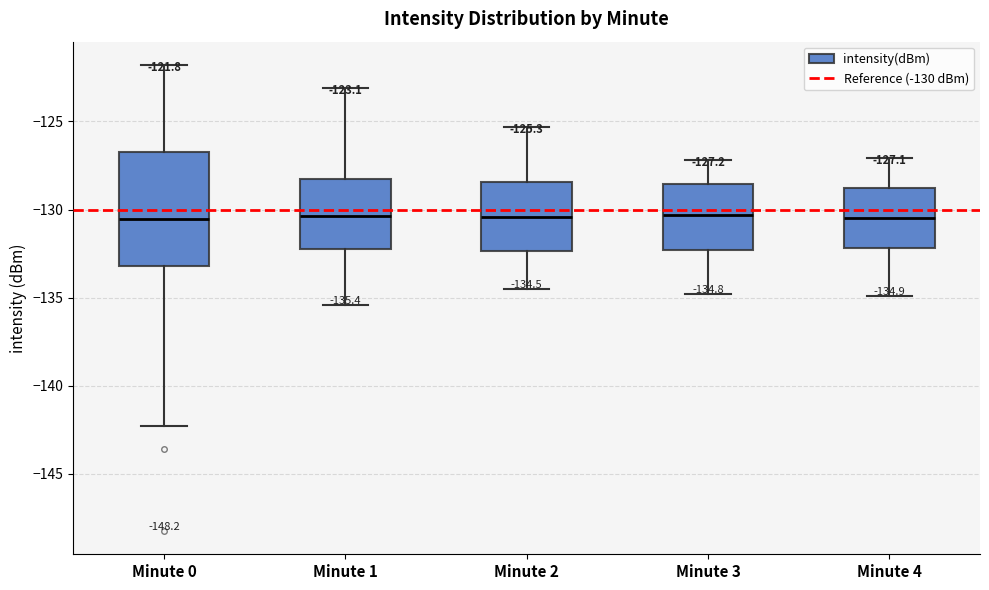

Which box is the tallest, from its lower edge to its upper edge?

Minute 0